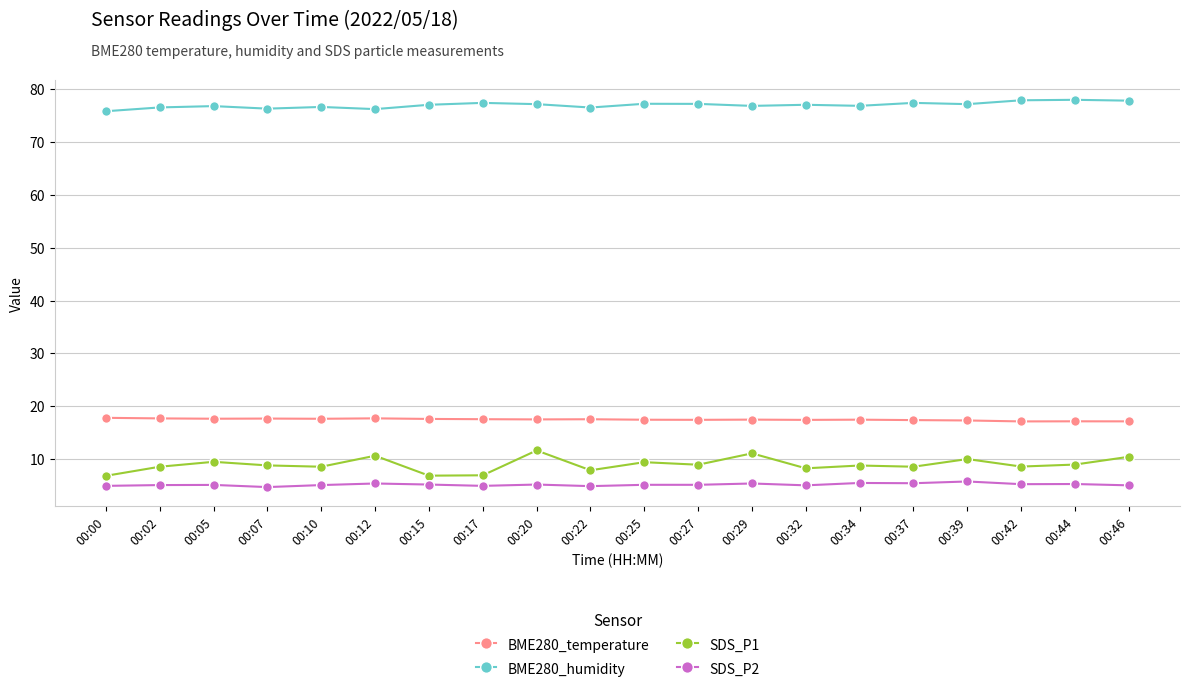

What are all the series names shown in the legend?

BME280_temperature, BME280_humidity, SDS_P1, SDS_P2